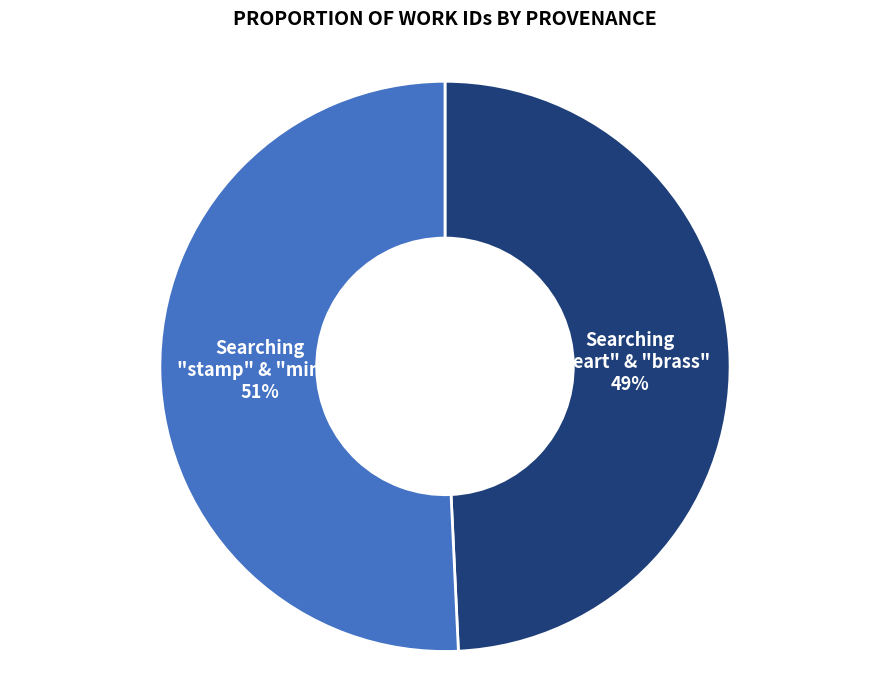

How many segments does this pie chart have?

2